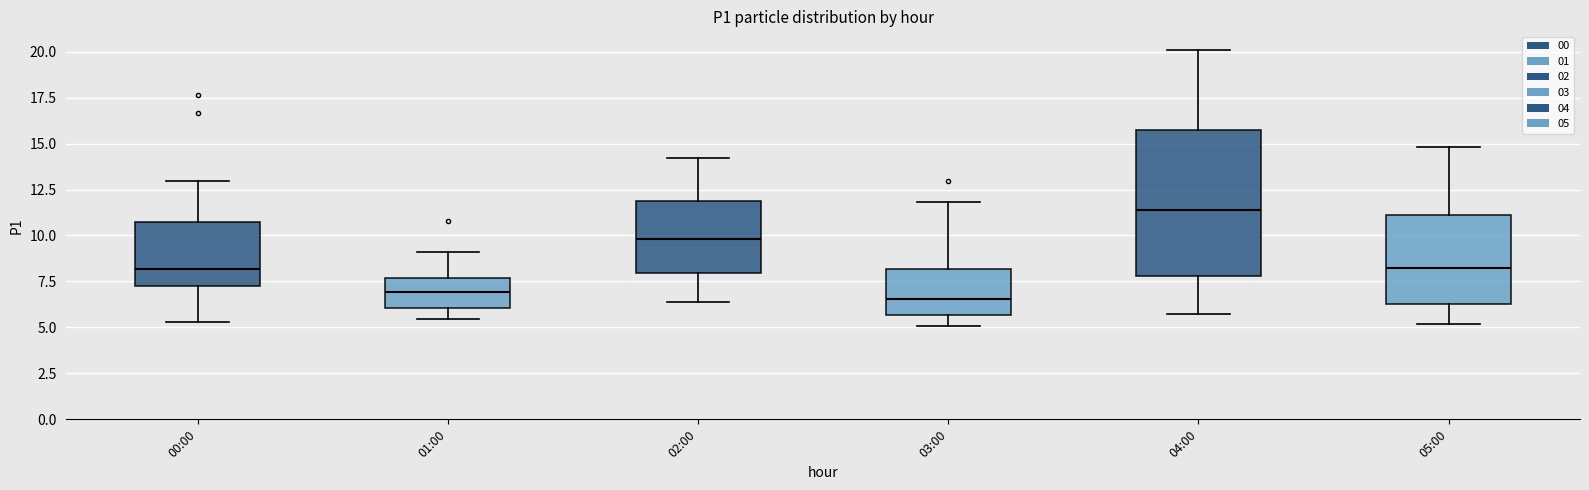

Reading left to right, read every box against the y-axis: the position of its median line, the range the box covers, and the ends of its whiskers. The values are not printed on the chart, so give them approximately, as read against the axis.

00:00: median 8.0, box 7.5 to 11.0, whiskers 5.5 to 13.0
01:00: median 7.0, box 6.0 to 7.5, whiskers 5.5 to 9.0
02:00: median 10.0, box 8.0 to 12.0, whiskers 6.5 to 14.0
03:00: median 6.5, box 5.5 to 8.0, whiskers 5.0 to 12.0
04:00: median 11.5, box 8.0 to 16.0, whiskers 6.0 to 20.0
05:00: median 8.5, box 6.5 to 11.0, whiskers 5.0 to 15.0